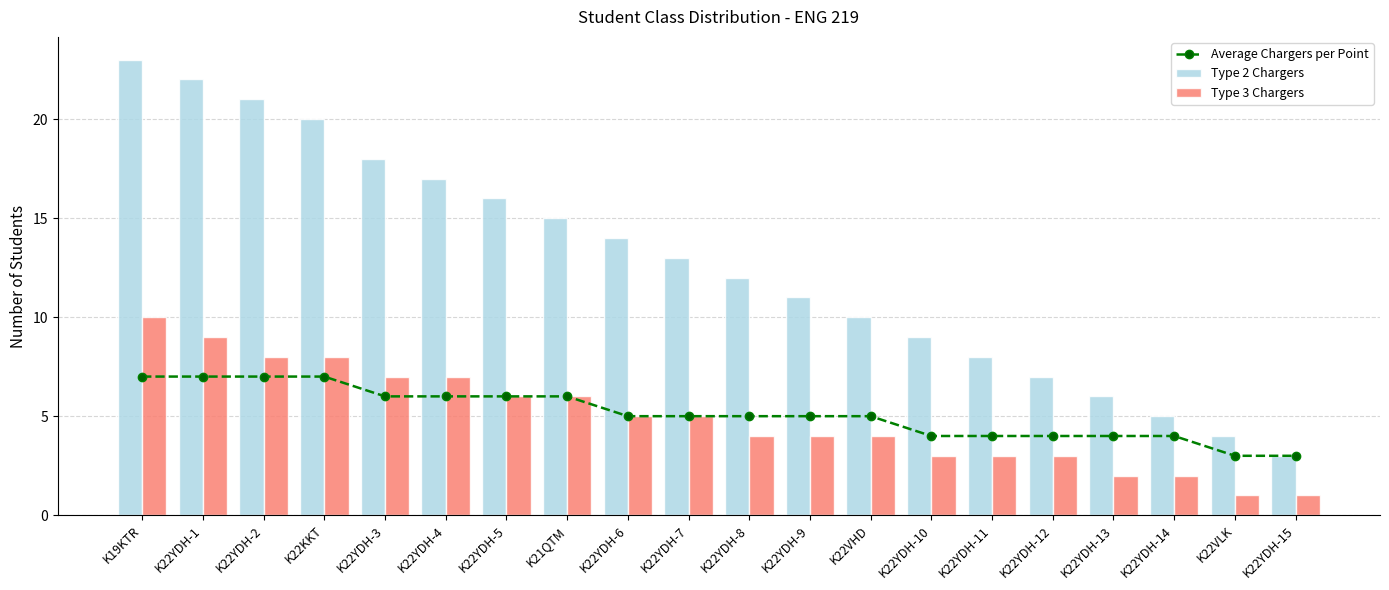

Which series has the widest spread of values?

Type 2 Chargers